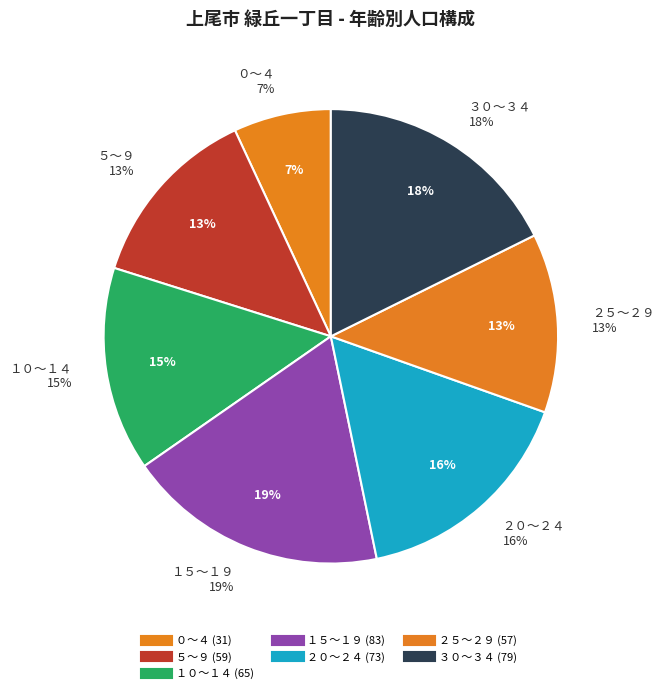

What is the largest slice in the pie chart?

１５～１９